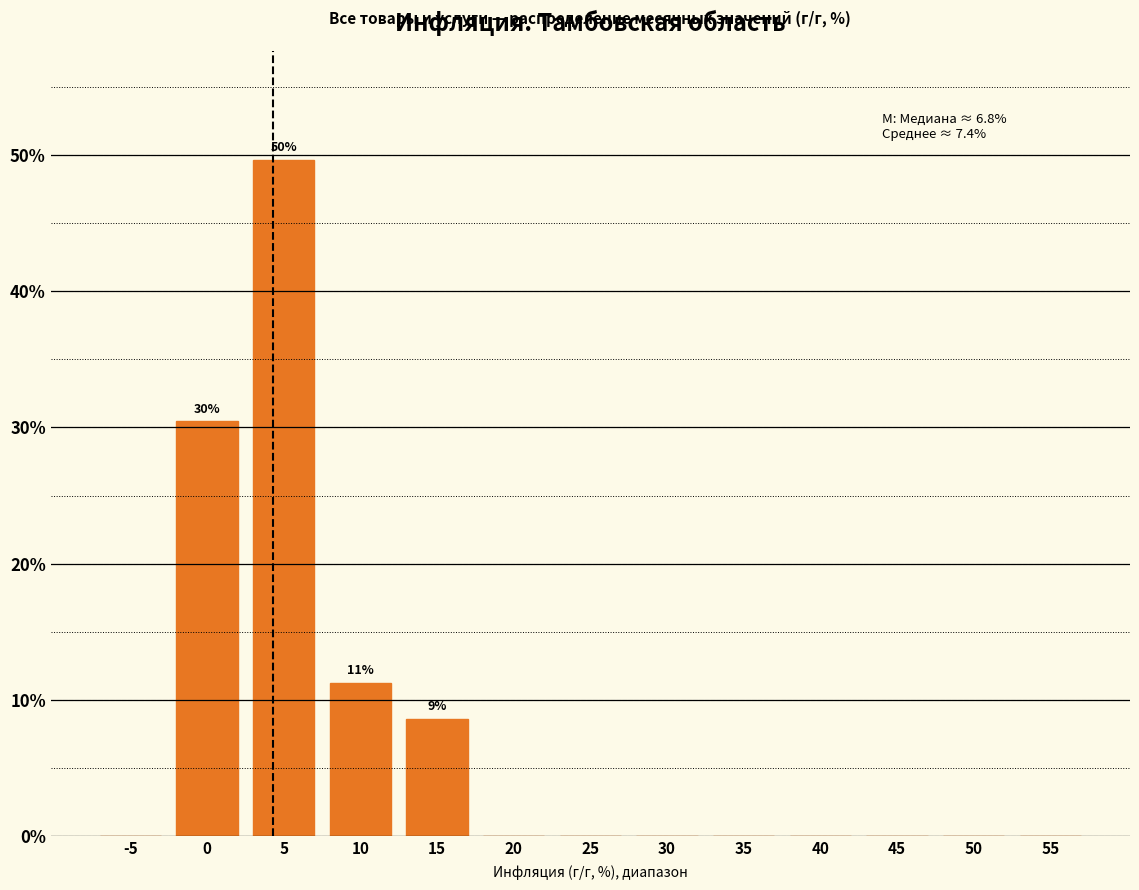

Reading left to right, extract all data points from this chart.

-5=0.0	0=30.5	5=49.7	10=11.3	15=8.6	20=0.0	25=0.0	30=0.0	35=0.0	40=0.0	45=0.0	50=0.0	55=0.0